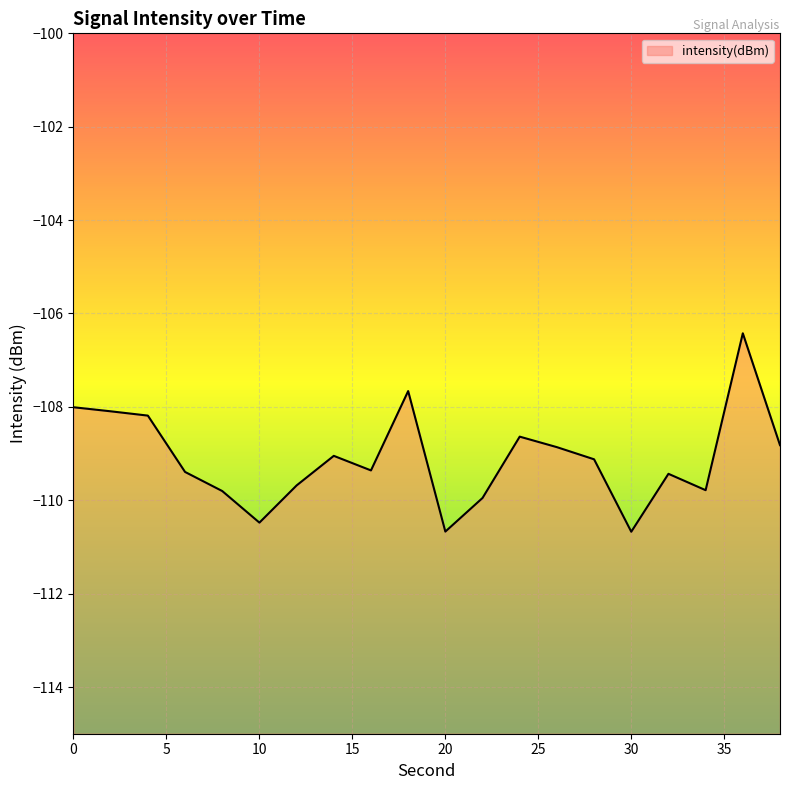

What is the change in value from 24 to 30?

-2.0